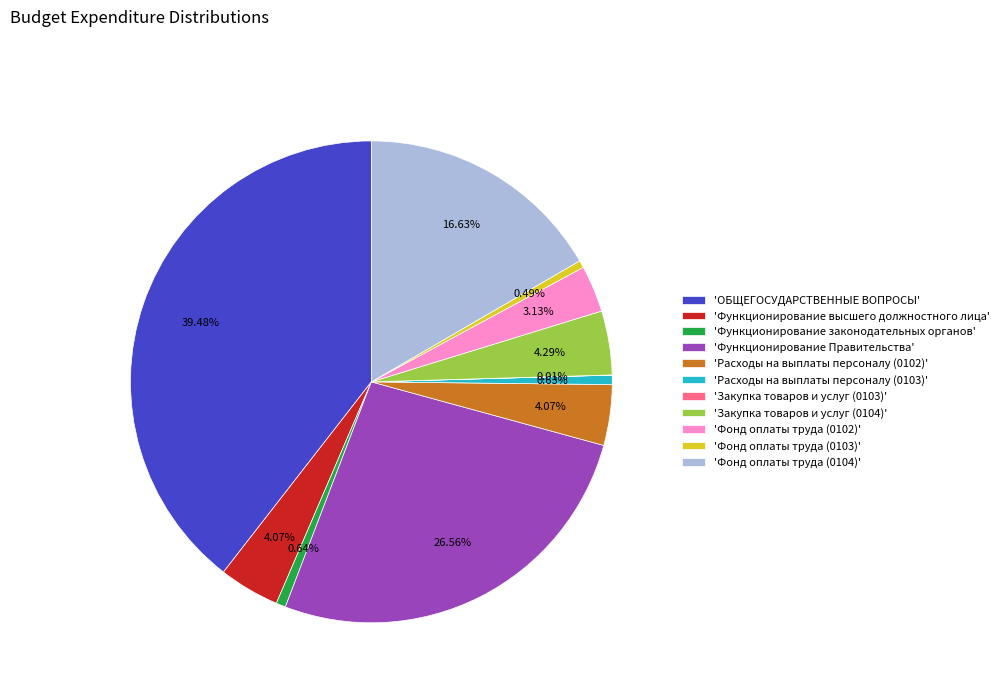

Does any single category account for the majority?

No